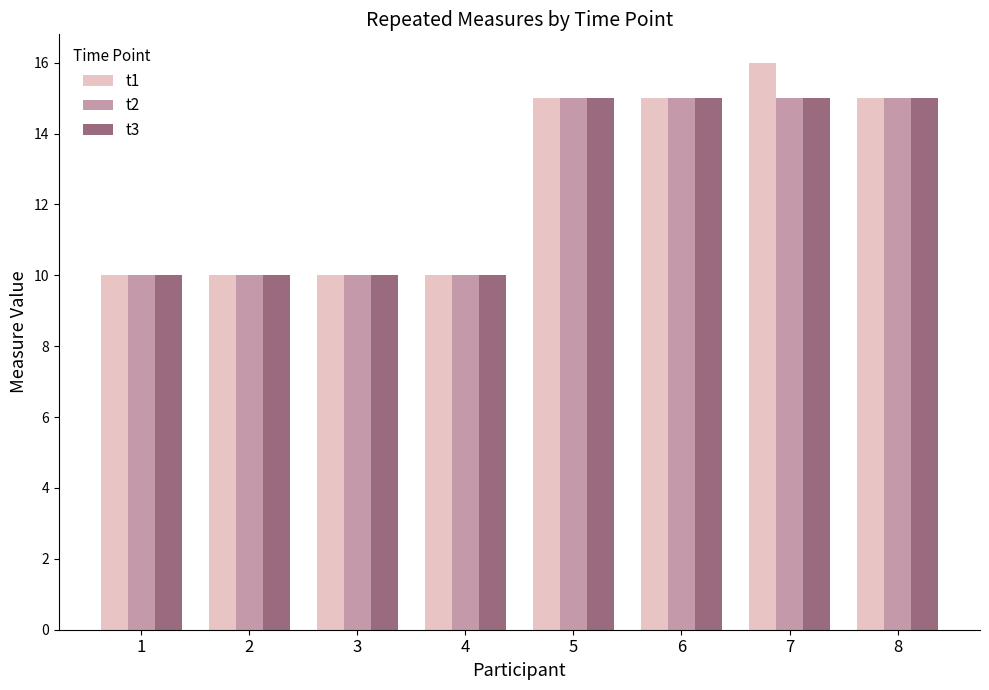

What is the difference between the maximum and minimum values in the t2 series?

5